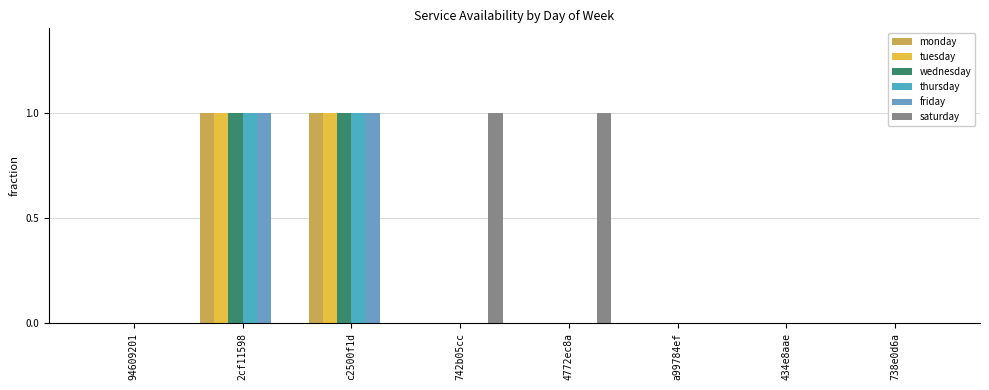

Rank the categories by saturday value from lowest to highest.

94609201, 2cf11598, c2500f1d, a99784ef, 434e8aae, 738e0d6a, 742b05cc, 4772ec8a